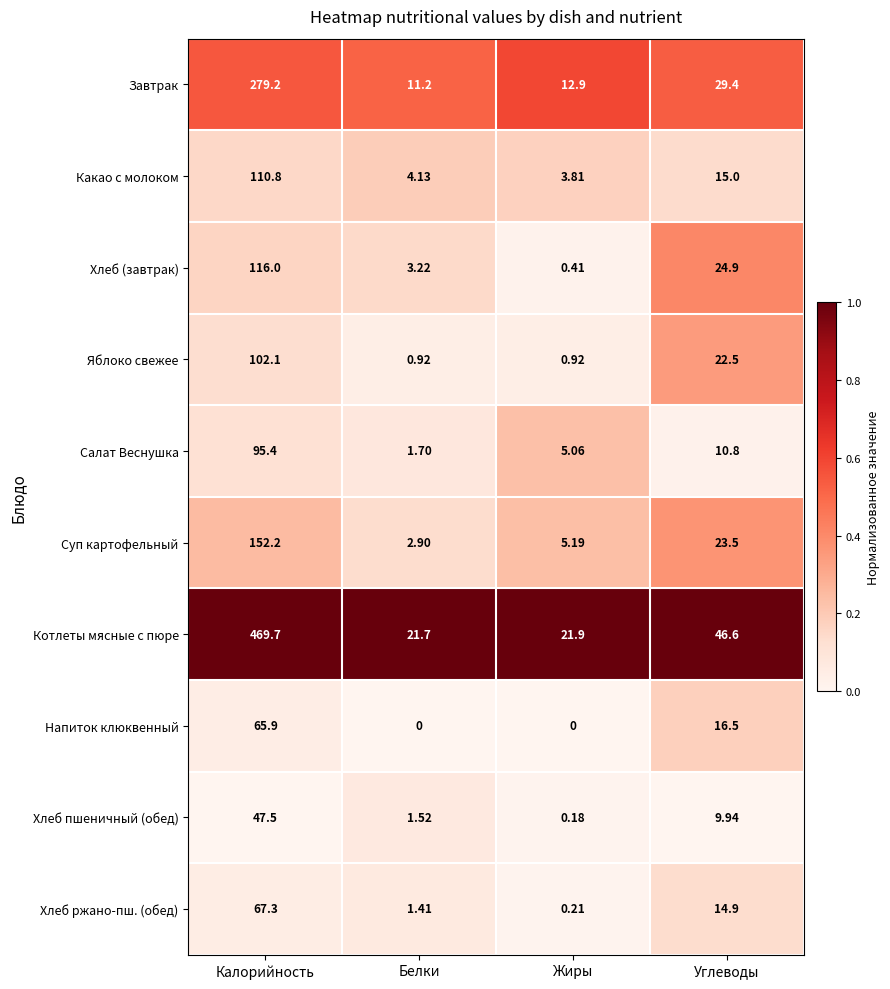

At Жиры, list the series in order from largest to smallest.

Котлеты мясные с пюре, Завтрак, Суп картофельный, Салат Веснушка, Какао с молоком, Яблоко свежее, Хлеб (завтрак), Хлеб ржано-пш. (обед), Хлеб пшеничный (обед), Напиток клюквенный